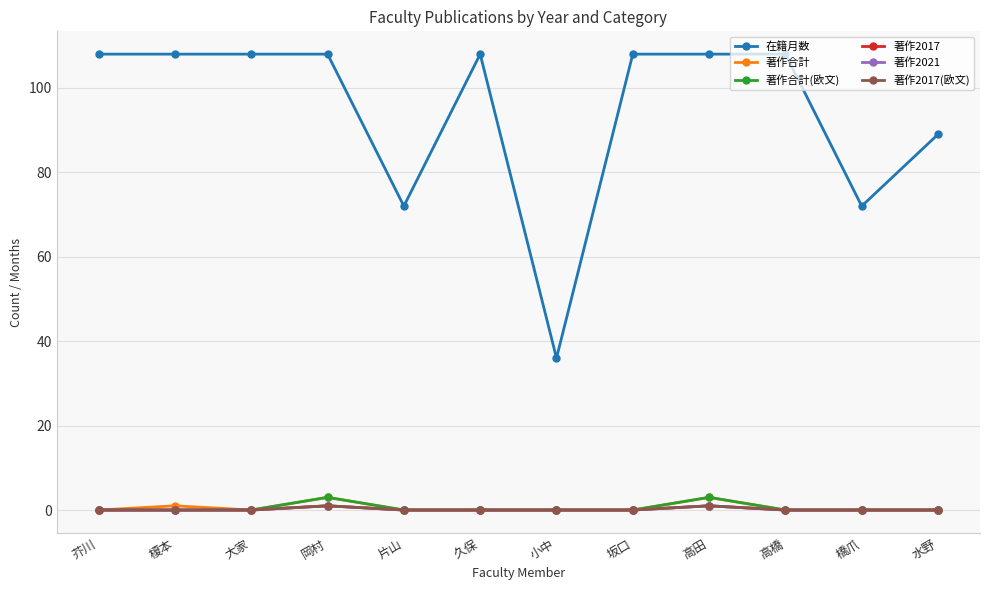

Is this an area chart (filled region under the line)?

No